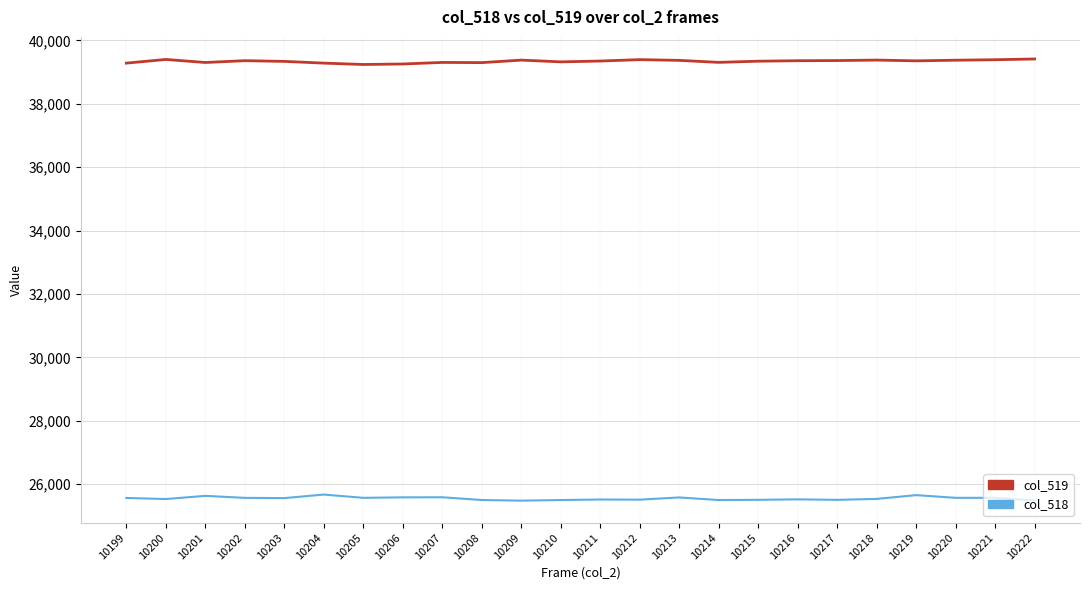

Rank the series by their maximum value, from lowest to highest.

col_518, col_519